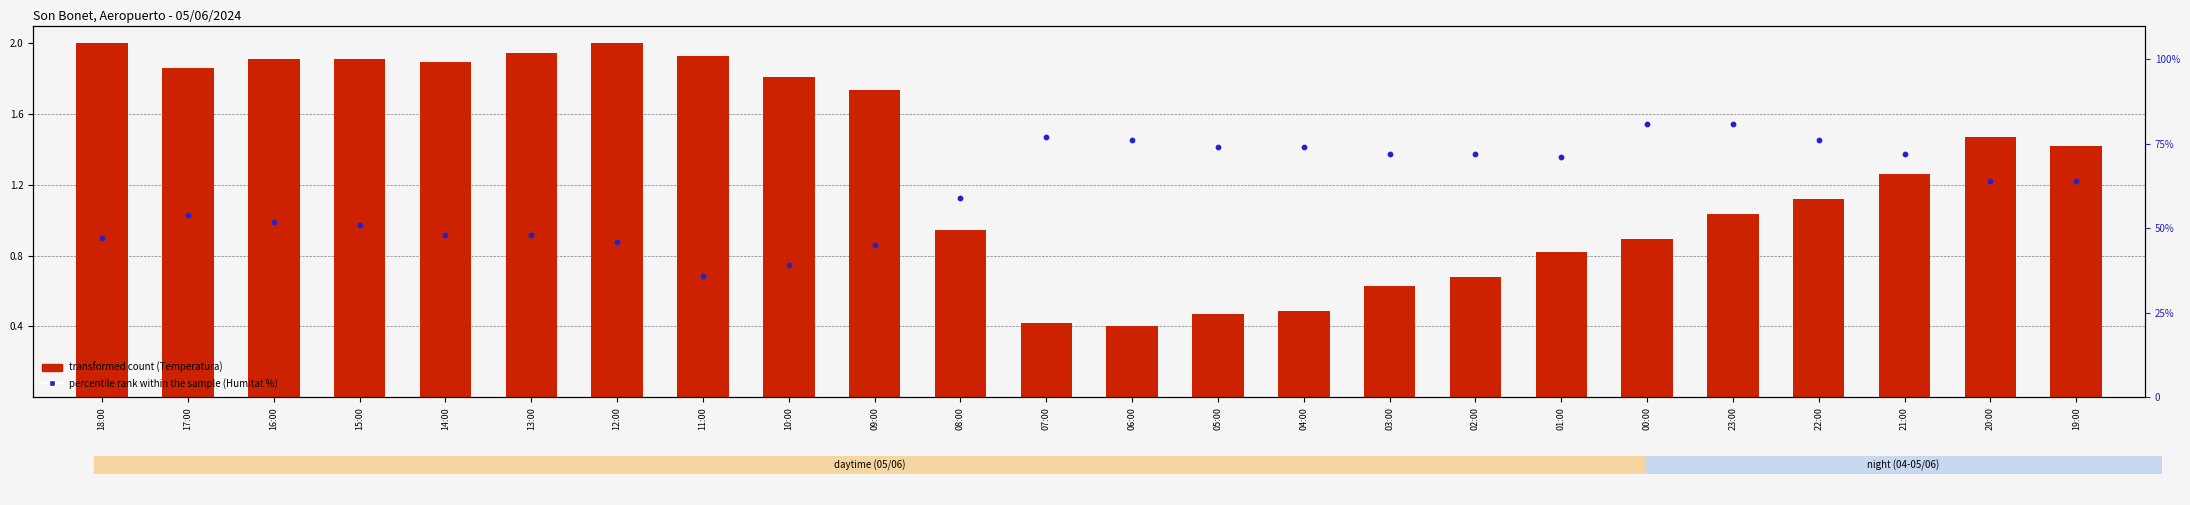

Which series has the largest Y range (max minus min)?

percentile rank within the sample (Humidity %)